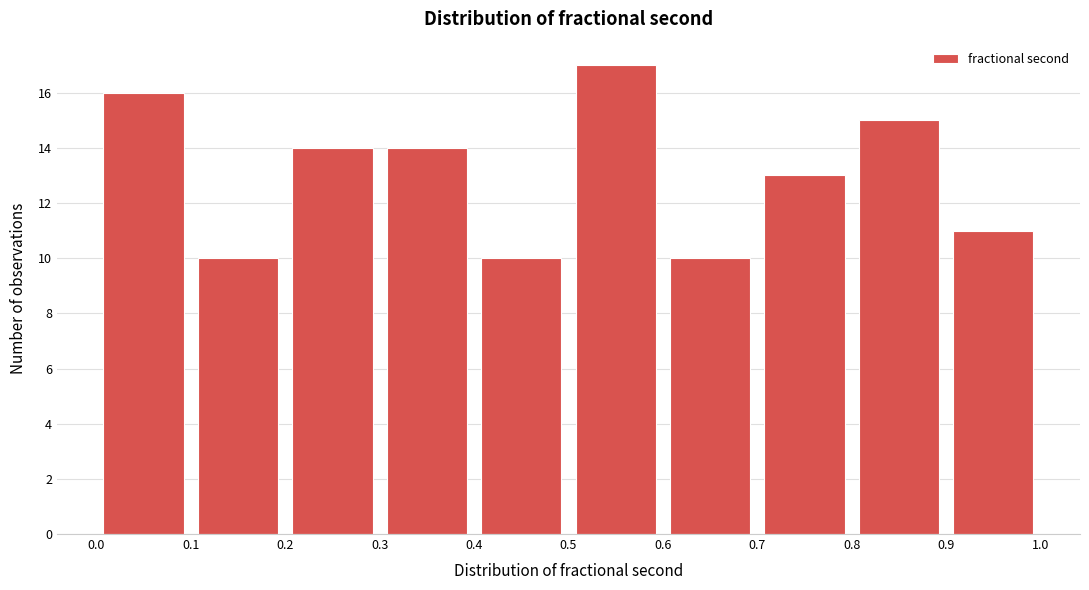

What is the height of the bar covering 0.2 to 0.3 on the x-axis? The values are not printed on the chart, so give them approximately, as read against the axis.

14